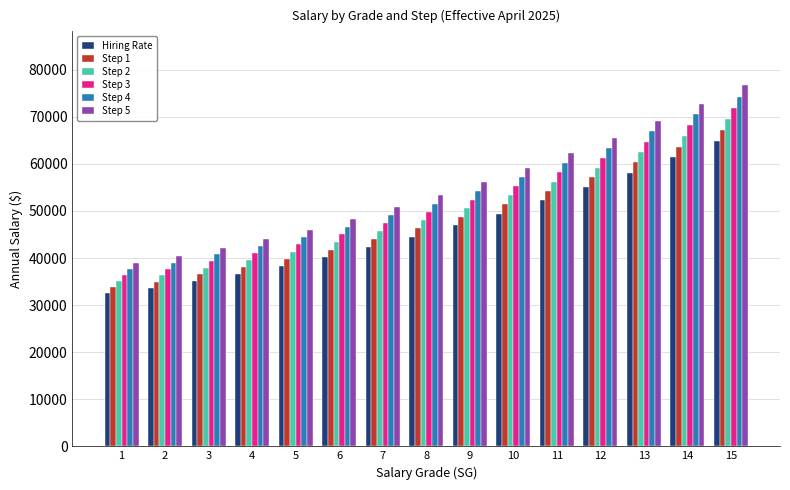

Is the value of Step 2 at 4 greater than the value of Step 4 at 8?

No